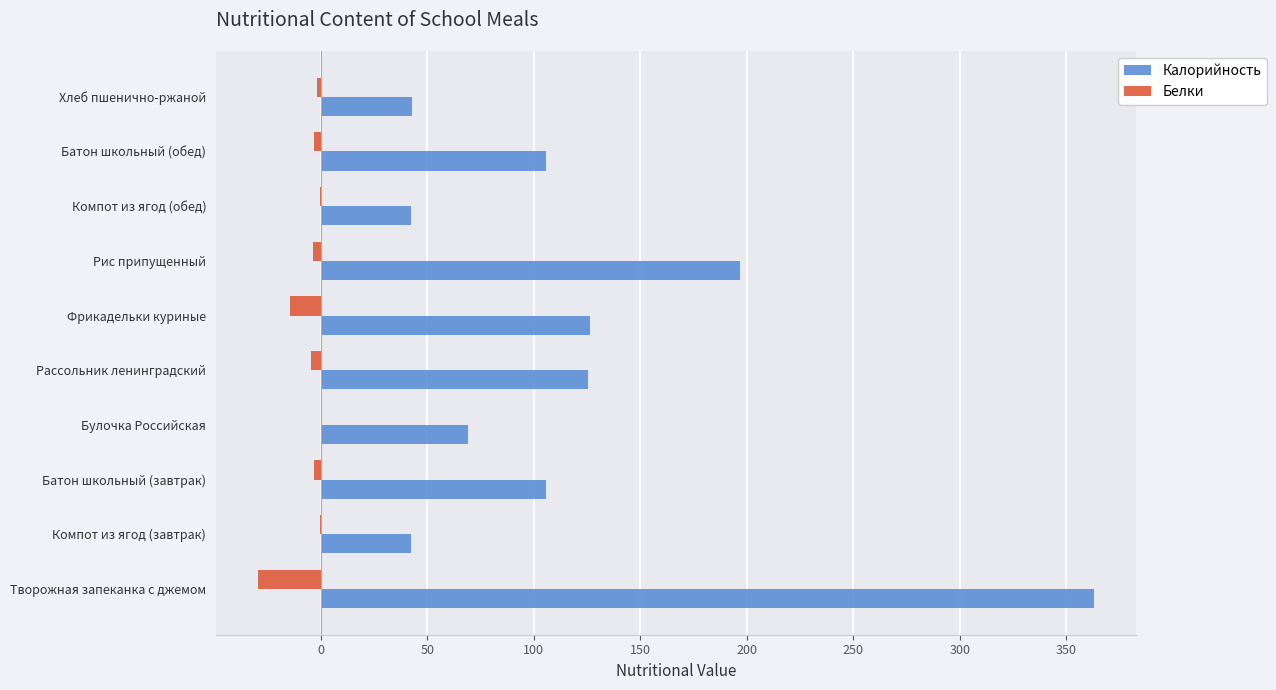

The Калорийность series shows 196.9 at Рис припущенный. True or false?

True